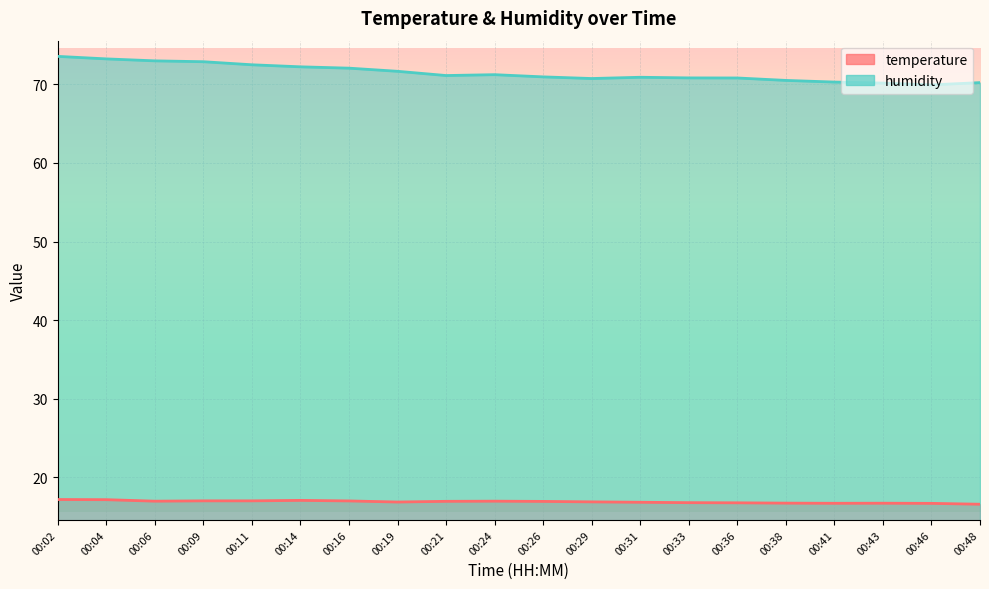

List the series in order of their peak value, lowest first.

temperature, humidity